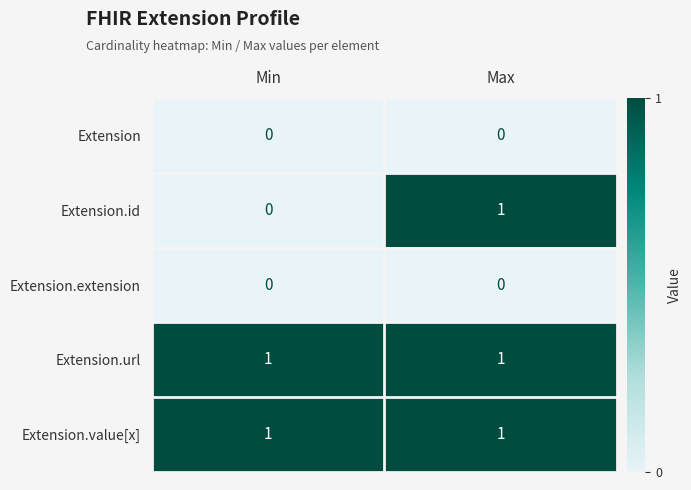

What is the total value across all series at Min?

2